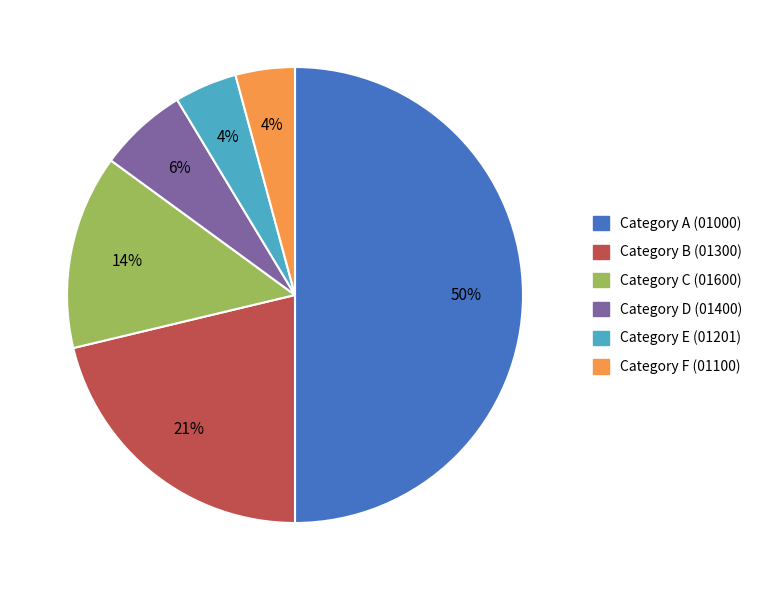

Is it true that Category D (01400) is 6% of the pie?

True